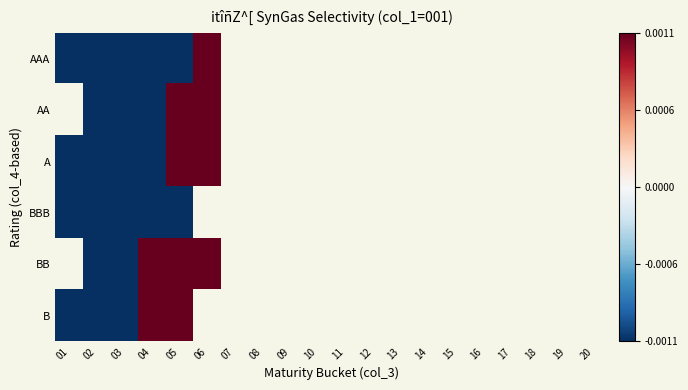

How many categories are shown in the chart?

20